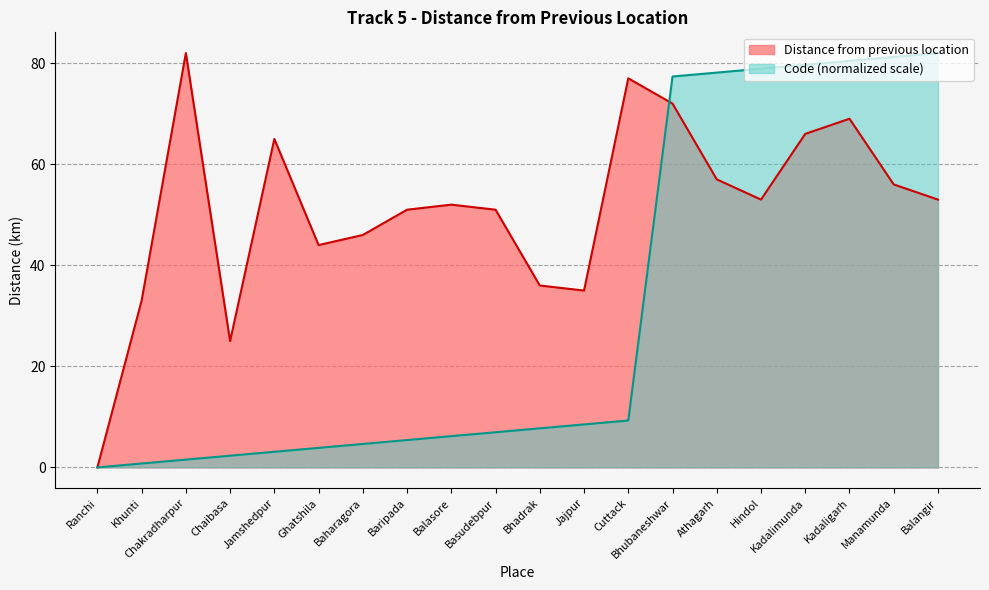

At which label does Code reach its minimum?

Ranchi